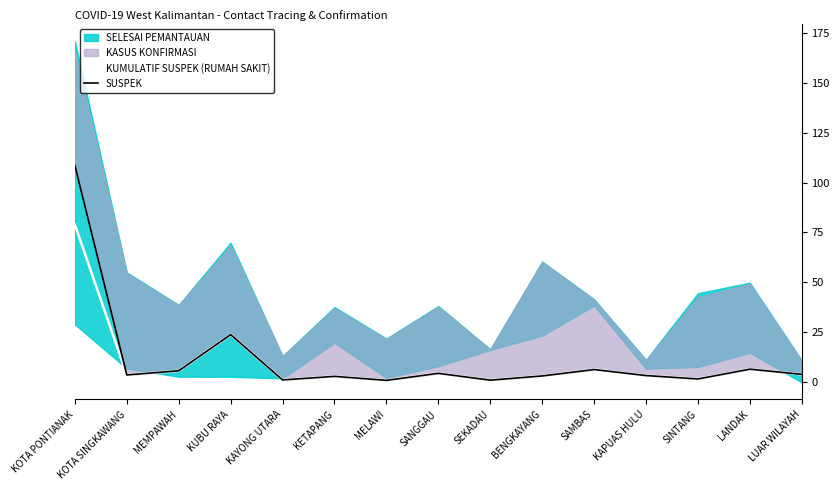

At which category does KUMULATIF SUSPEK (RUMAH SAKIT) reach its first local peak?

KUBU RAYA